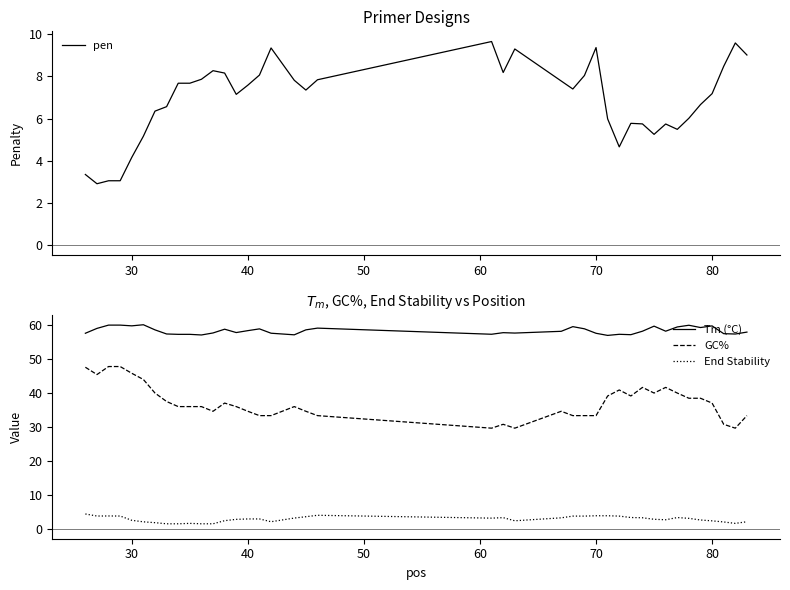

True or false: Tm (°C) and GC% cross at least once.

False